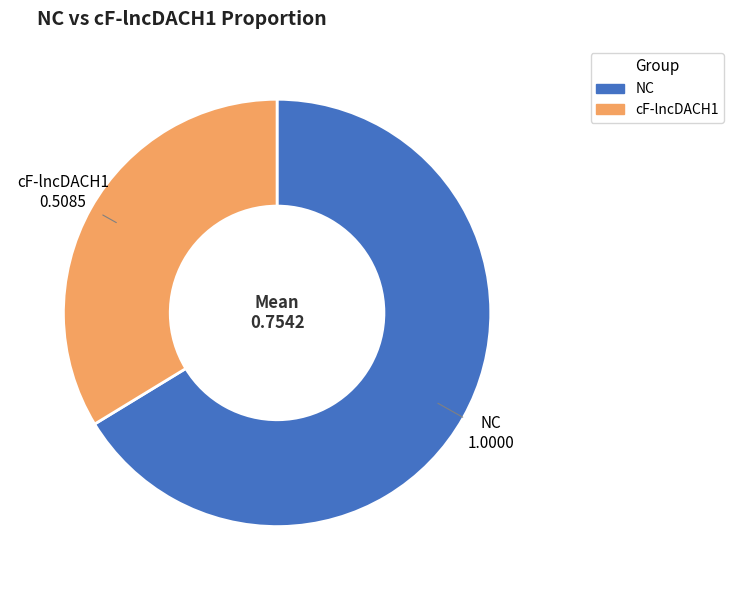

Is cF-lncDACH1 the majority of the pie?

No